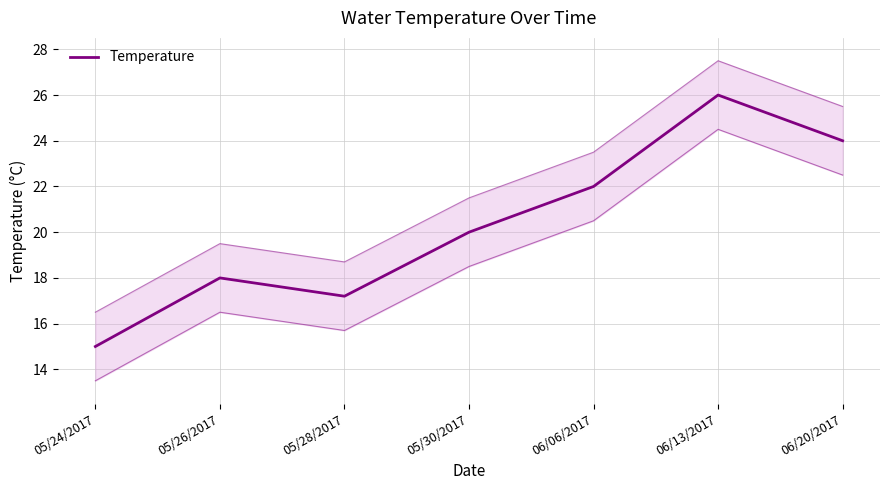

Rank the categories by value from lowest to highest.

05/24/2017, 05/28/2017, 05/26/2017, 05/30/2017, 06/06/2017, 06/20/2017, 06/13/2017